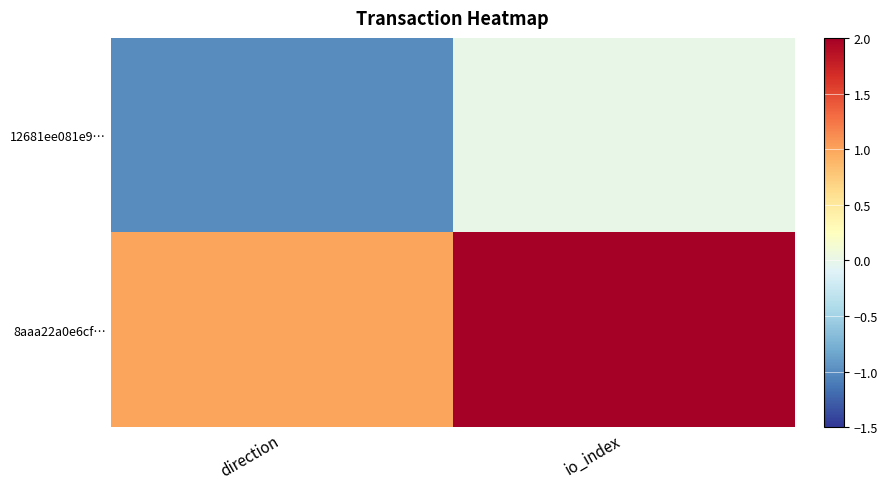

Which series has the widest spread of values?

12681ee081e9…